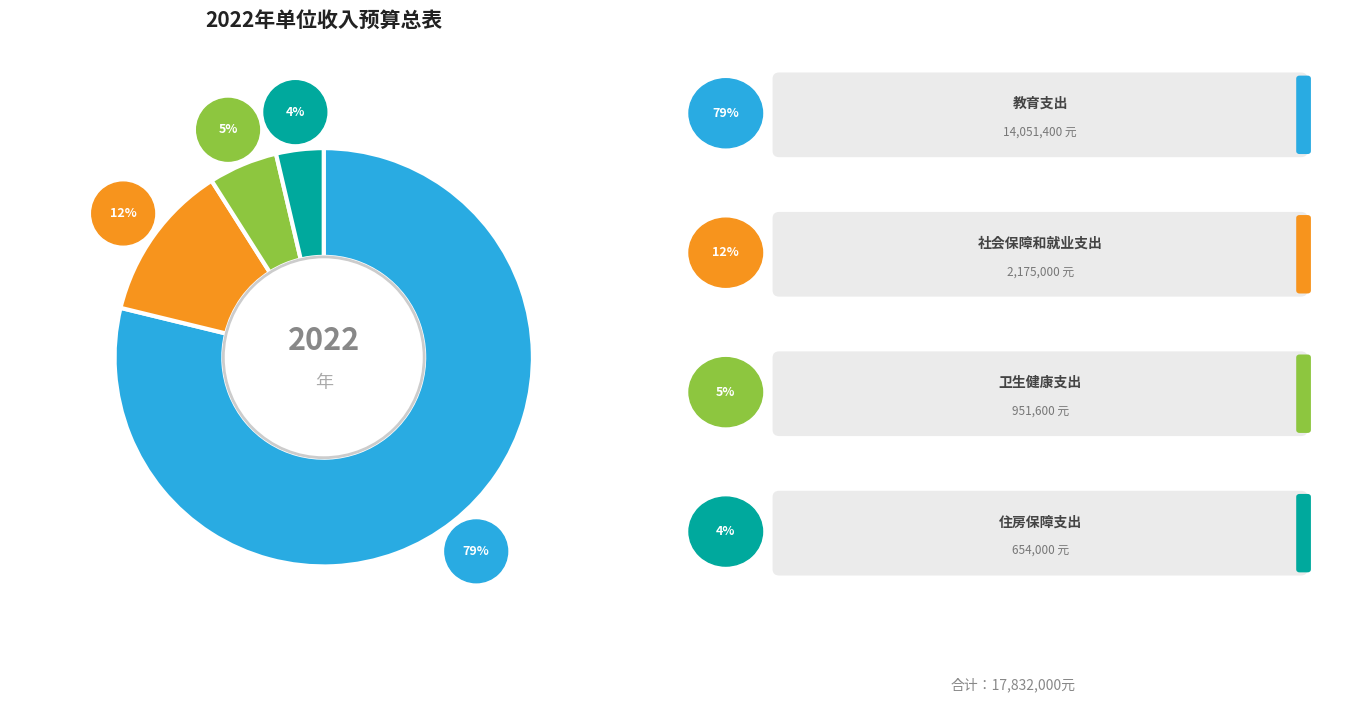

Which category has the smallest portion of the pie?

住房保障支出